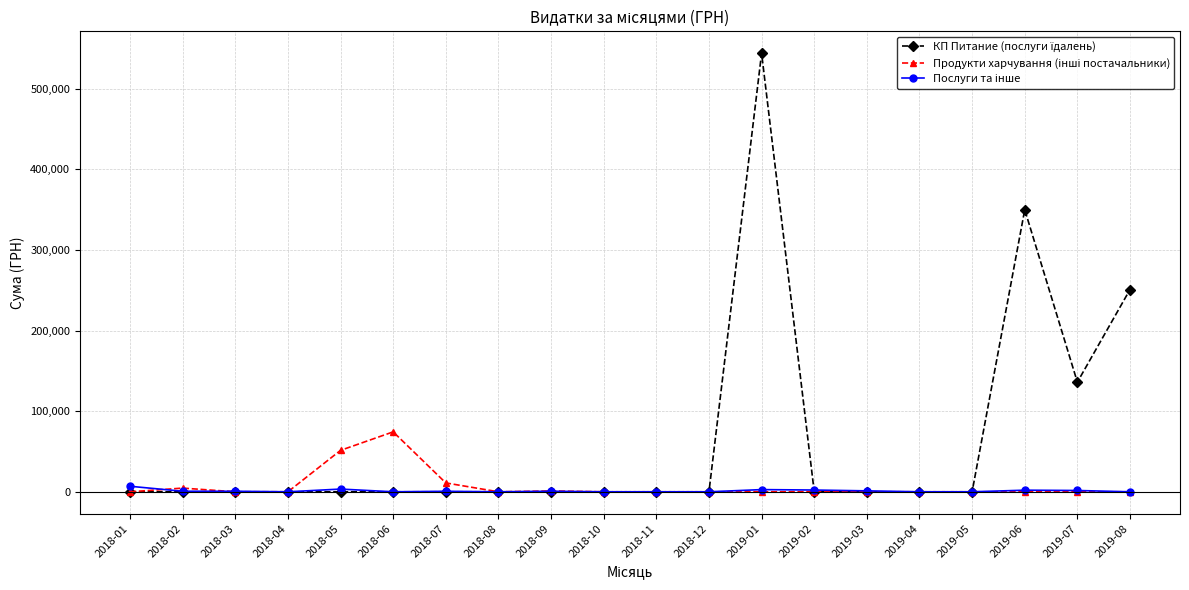

Is this an area chart (filled region under the line)?

No